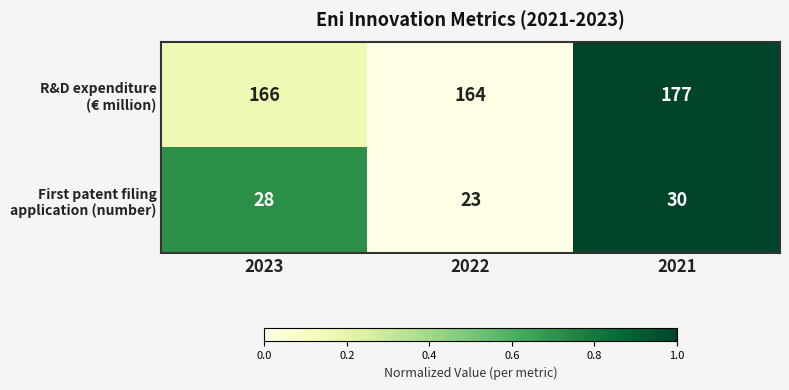

At which category does the chart reach its minimum across all series?

2022